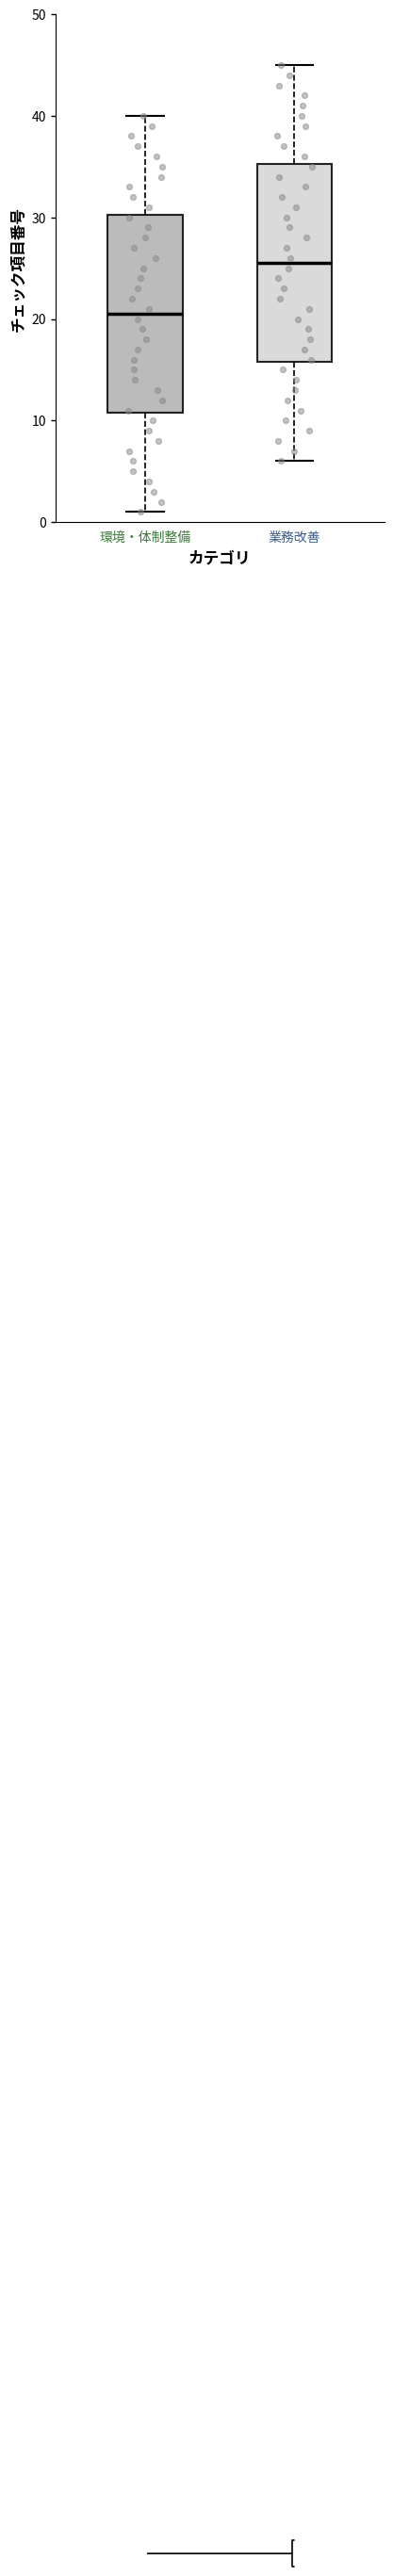

Where is the lower edge of the box for 環境・体制整備 on the y-axis? The values are not printed on the chart, so give them approximately, as read against the axis.

11